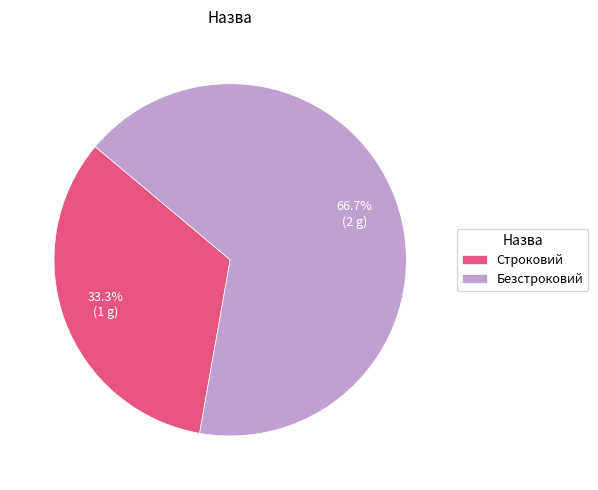

To the nearest percent, what percentage of the pie is Строковий?

33%